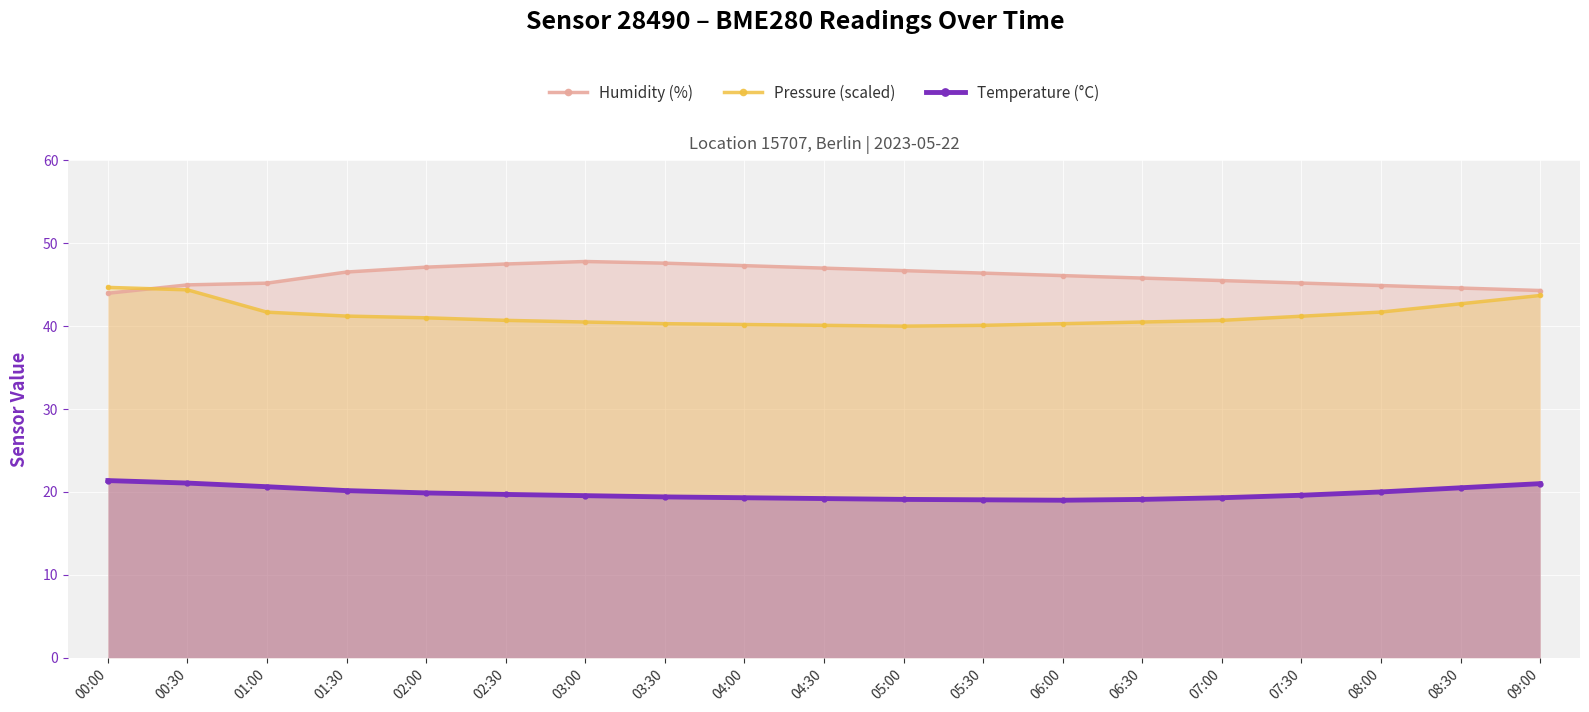

Reading right to left, what are all the values shown in this chart?

Humidity (%): 44.3	44.6	44.9	45.2	45.5	45.8	46.1	46.4	46.7	47.0	47.3	47.6	47.8	47.5	47.1	46.5	45.2	45.0	44.0
Pressure (scaled): 43.7	42.7	41.7	41.2	40.7	40.5	40.3	40.1	40.0	40.1	40.2	40.3	40.5	40.7	41.0	41.2	41.7	44.4	44.7
Temperature (°C): 21.0	20.5	20.0	19.6	19.3	19.1	19.0	19.1	19.1	19.2	19.3	19.4	19.6	19.7	19.9	20.2	20.6	21.1	21.4